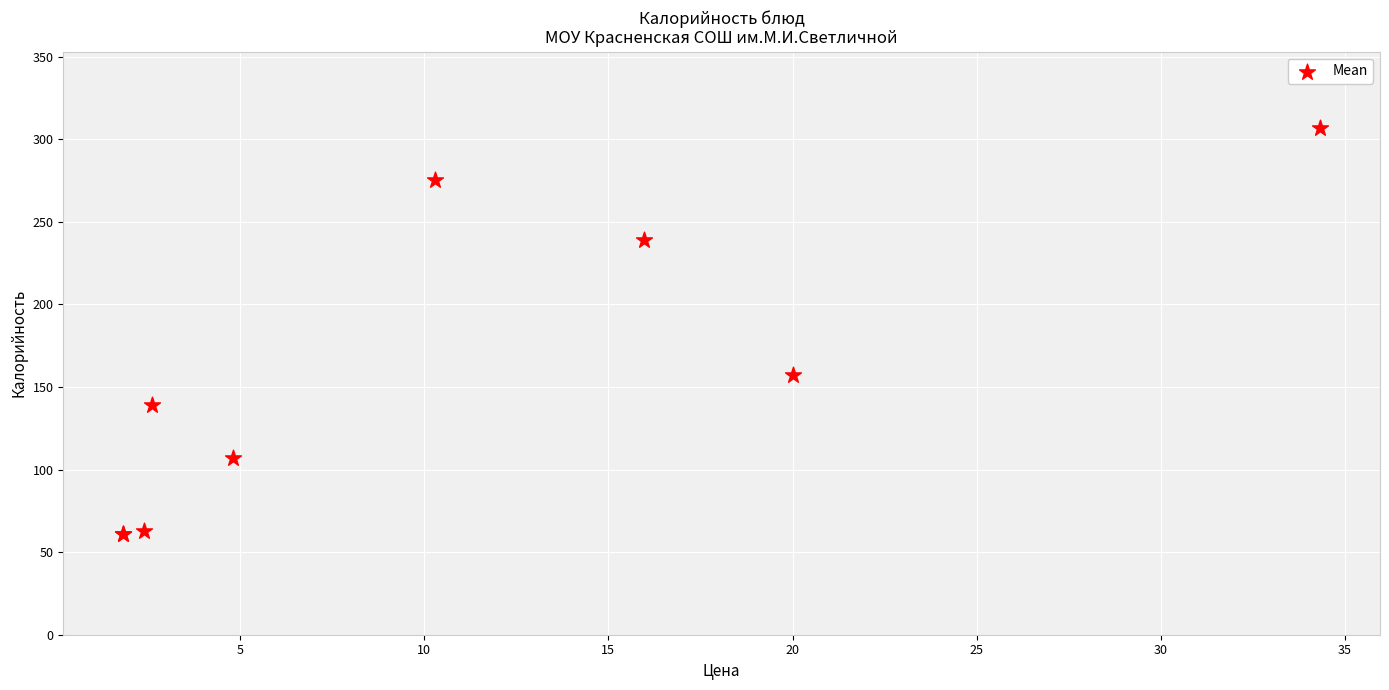

What Y value in the scatter plot is closest to 184?

157.0